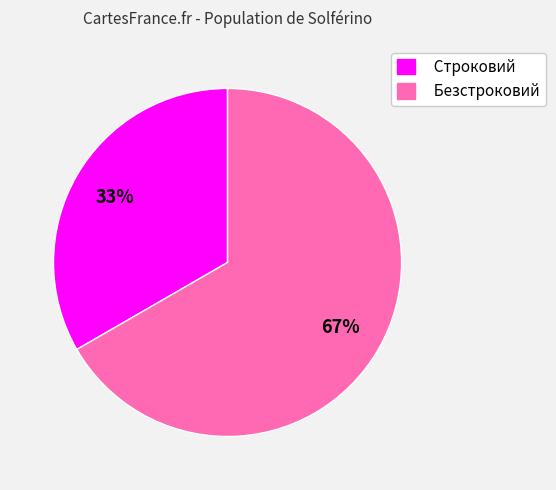

Which category accounts for the majority?

Безстроковий